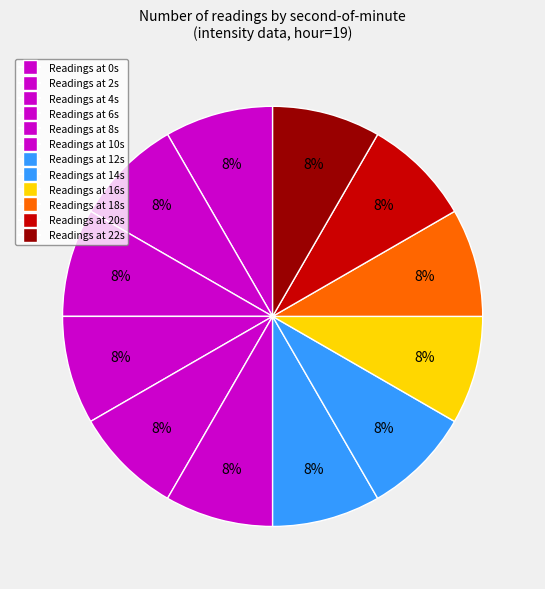

Count the number of slices in the pie.

12